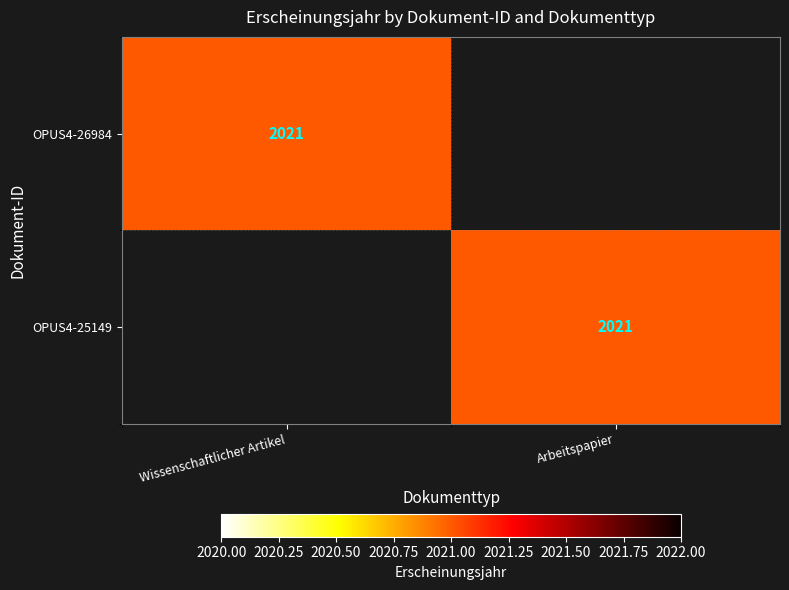

The OPUS4-25149 series shows 3024 at Arbeitspapier. True or false?

False